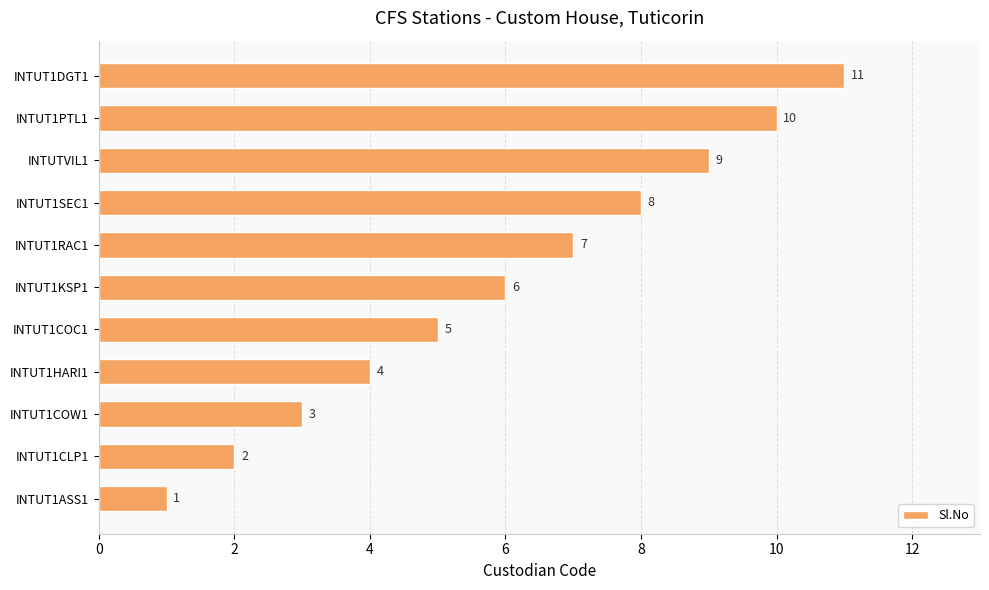

What is the average value?

6